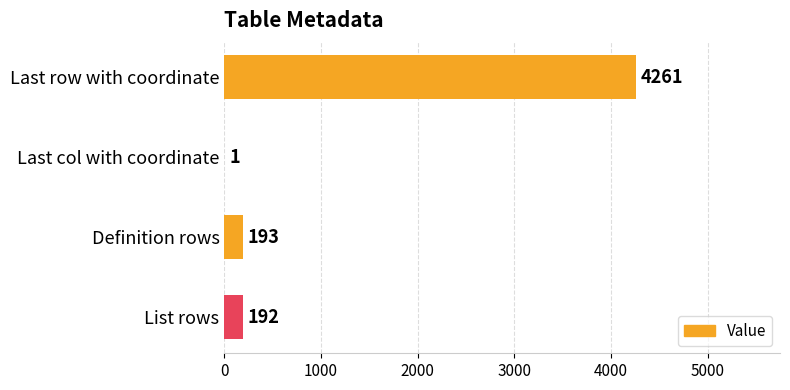

What is the maximum value shown in the chart?

4261